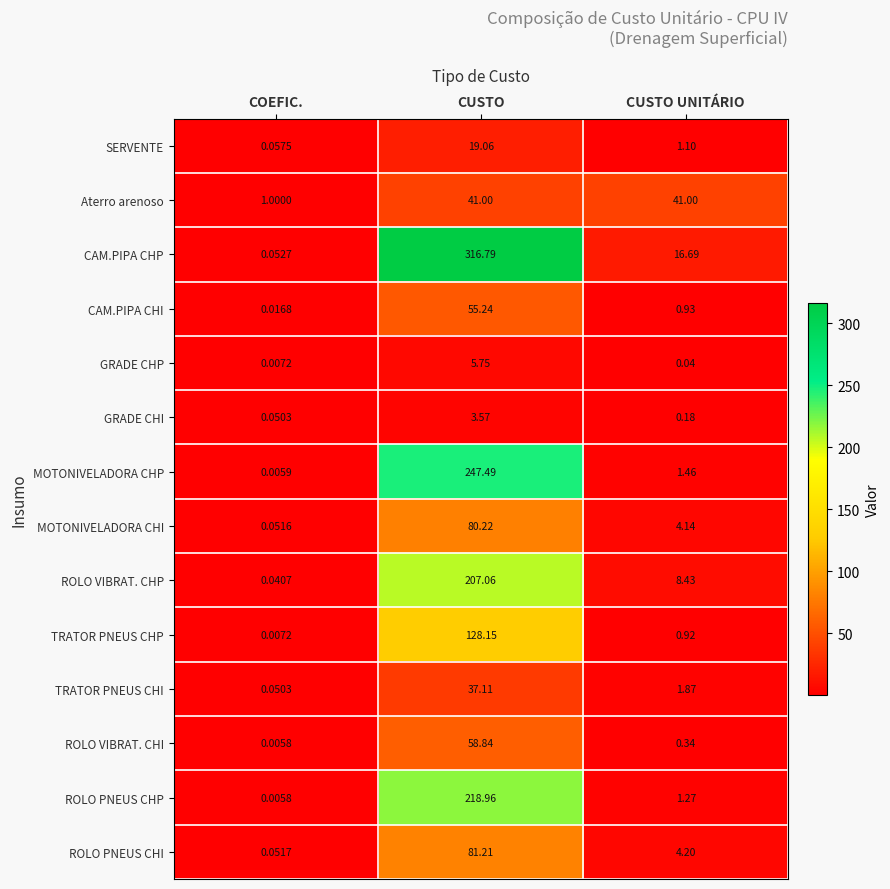

Rank the series by their maximum value, from lowest to highest.

GRADE CHI, GRADE CHP, SERVENTE, TRATOR PNEUS CHI, Aterro arenoso, CAM.PIPA CHI, ROLO VIBRAT. CHI, MOTONIVELADORA CHI, ROLO PNEUS CHI, TRATOR PNEUS CHP, ROLO VIBRAT. CHP, ROLO PNEUS CHP, MOTONIVELADORA CHP, CAM.PIPA CHP